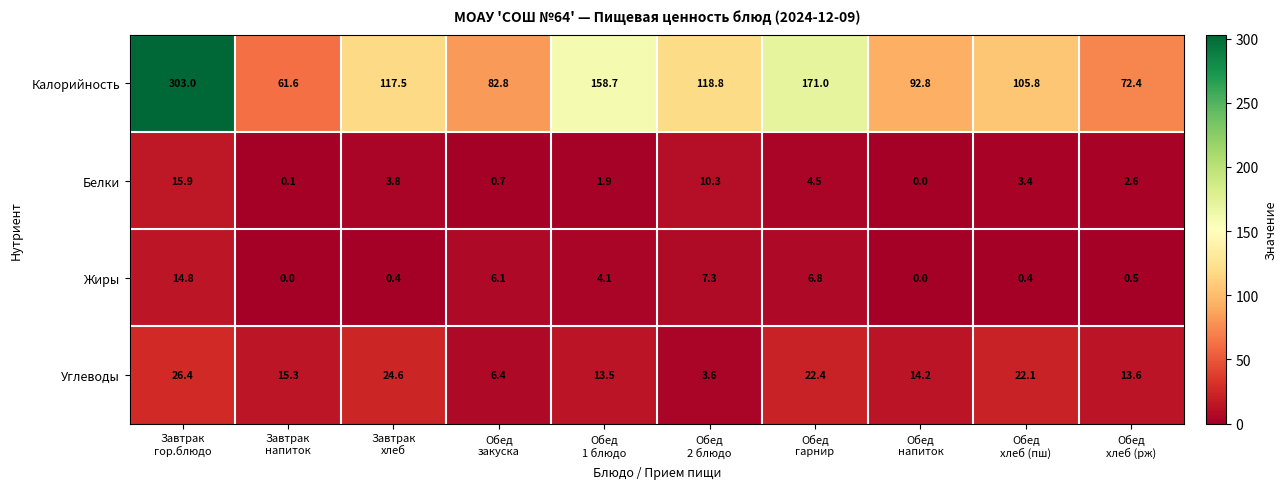

Count the number of data series in this chart.

4